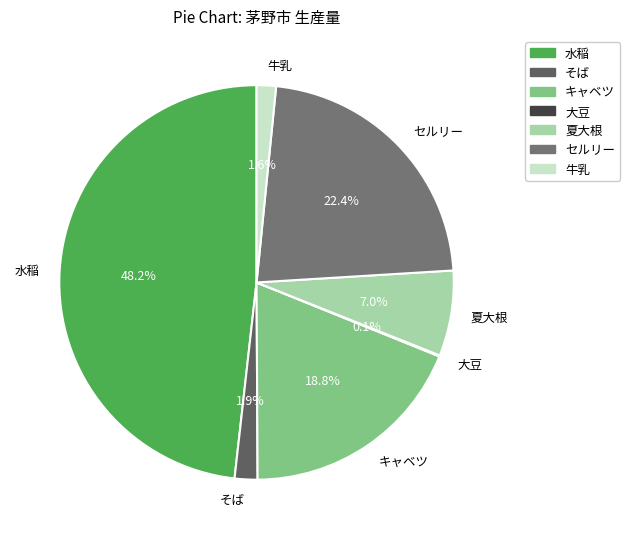

Does any single category account for the majority?

No